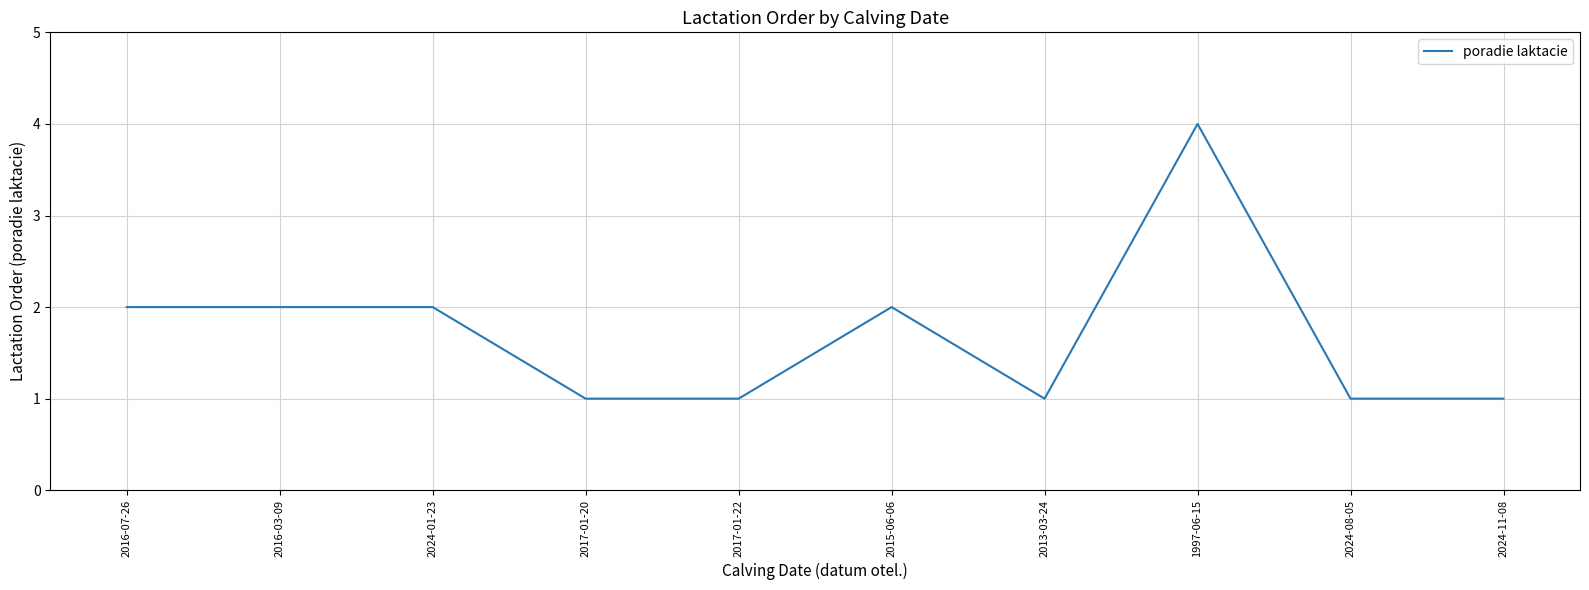

What is the change in value from 2017-01-20 to 2015-06-06?

+1